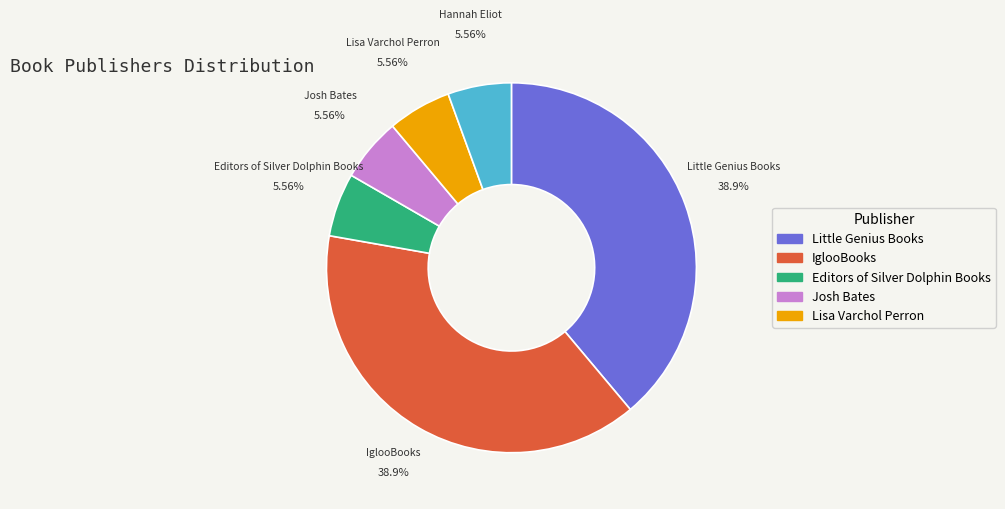

Does any single category account for the majority?

No